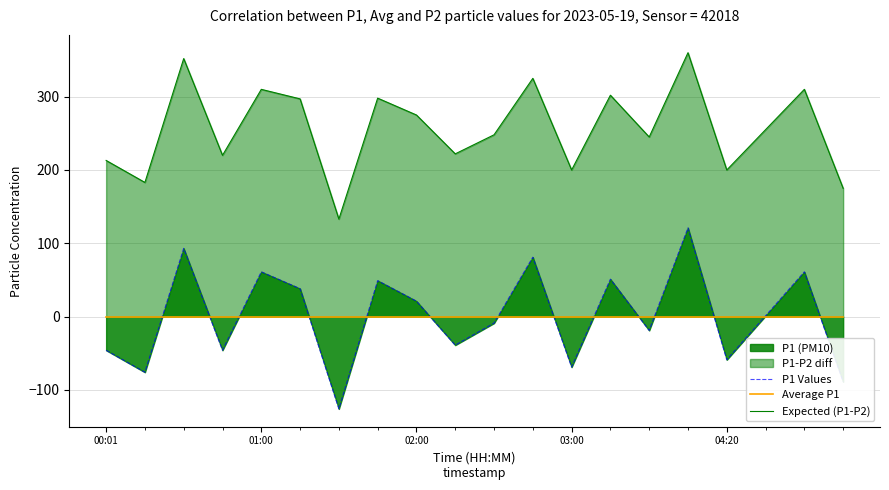

What is the maximum value for Expected (P1-P2)?

360.0